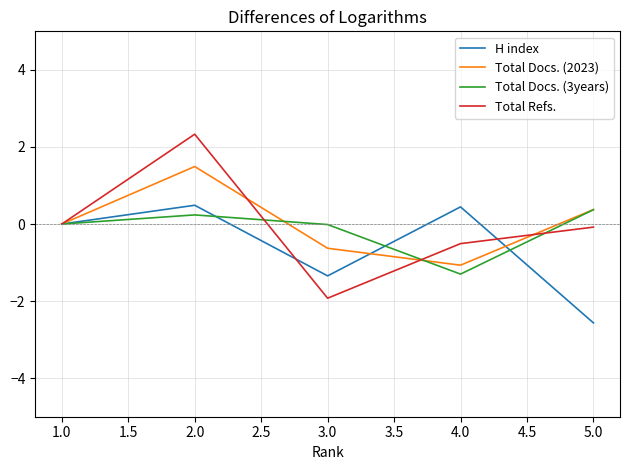

What is the highest value of the Total Refs. series?

2.3